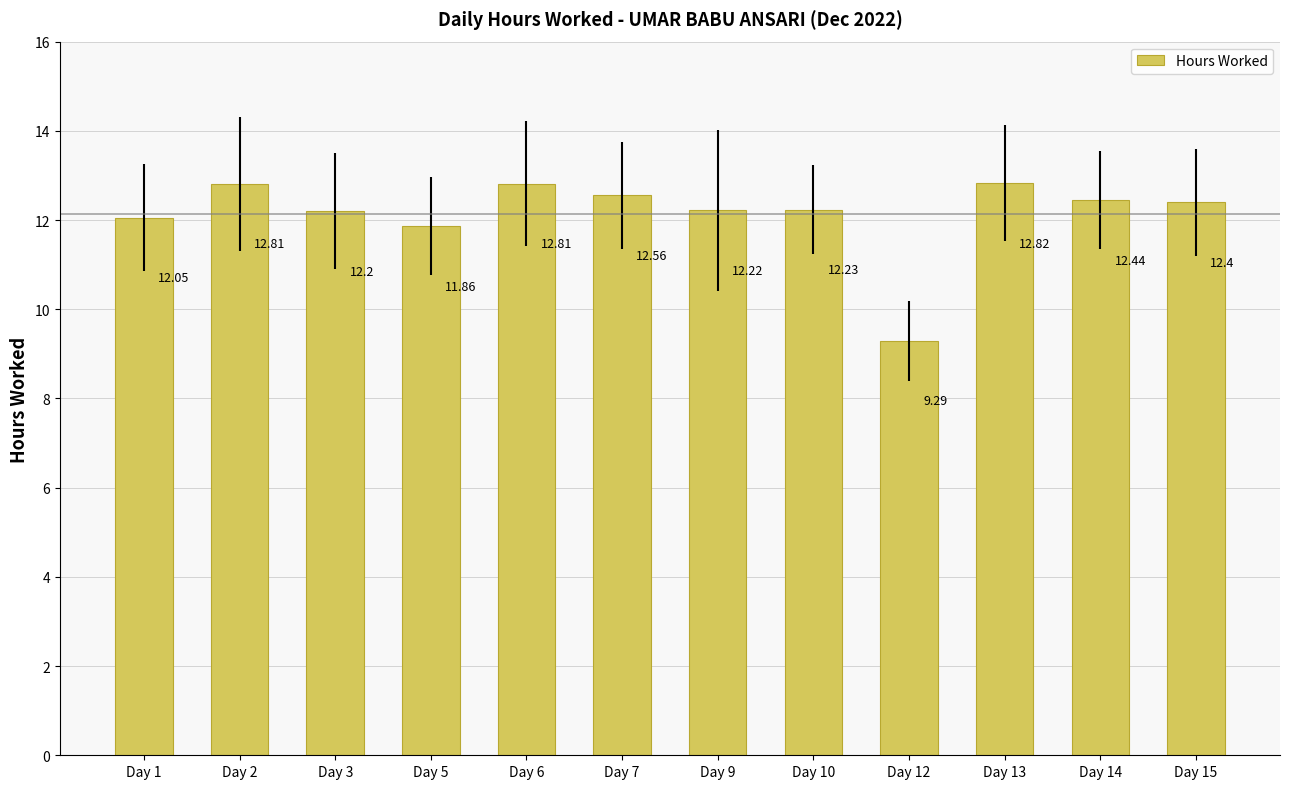

What is the difference between the maximum and second lowest values?

1.0